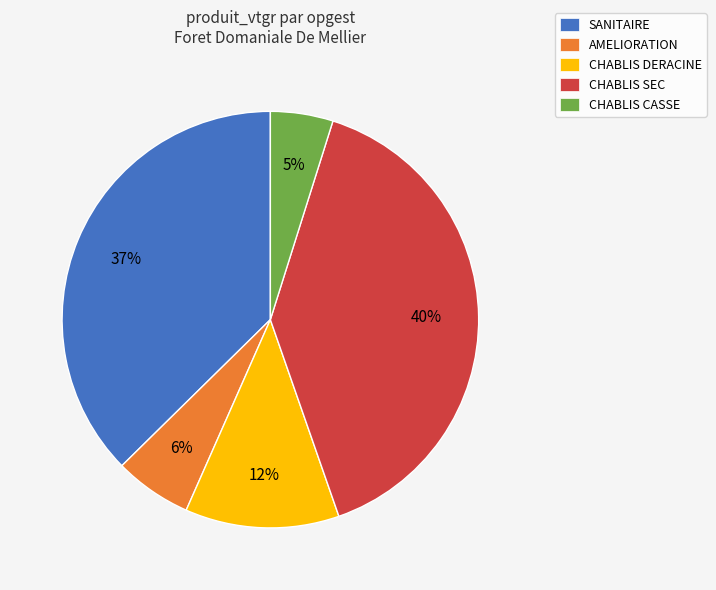

Rank the categories by value from highest to lowest.

CHABLIS SEC, SANITAIRE, CHABLIS DERACINE, AMELIORATION, CHABLIS CASSE